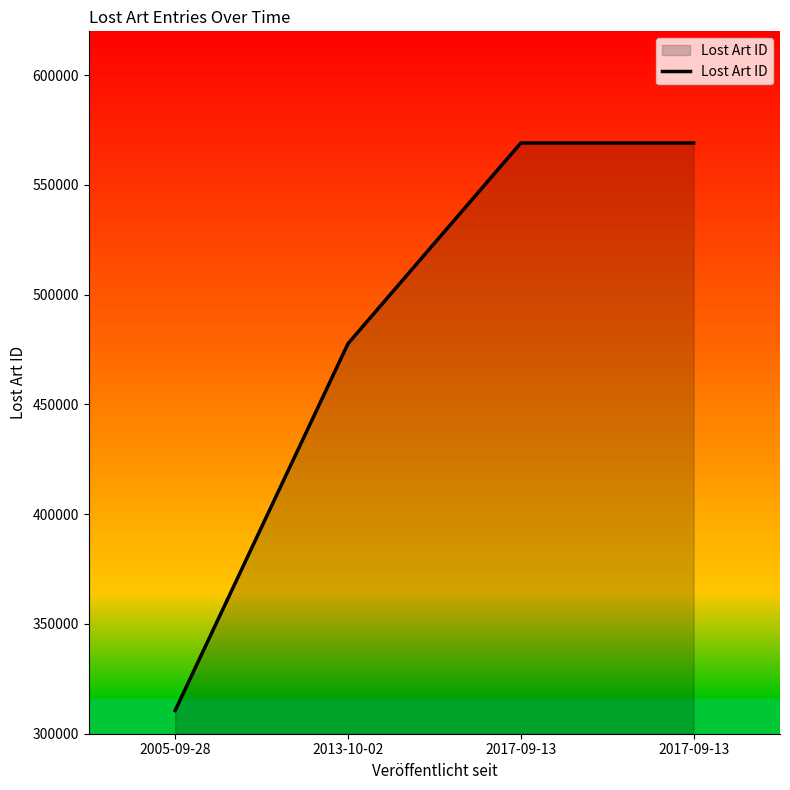

What is the sum of all values?

1926551